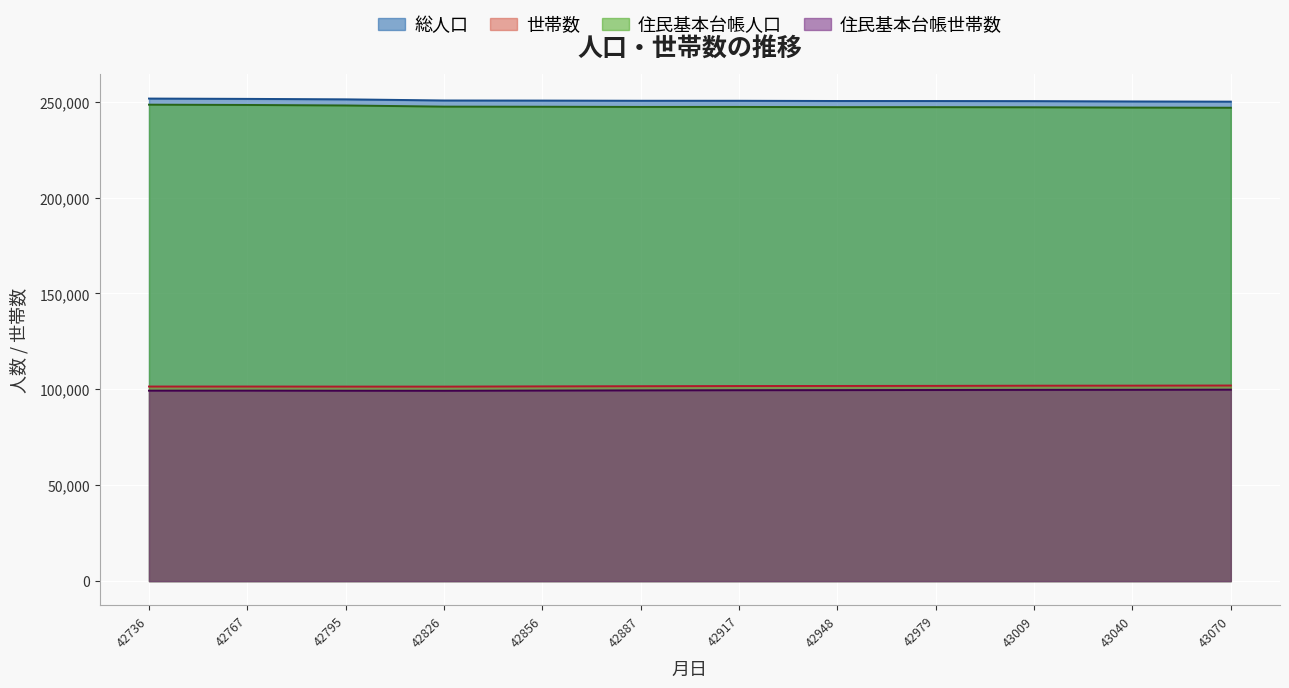

What is the lowest value of the 住民基本台帳世帯数 series?

99263